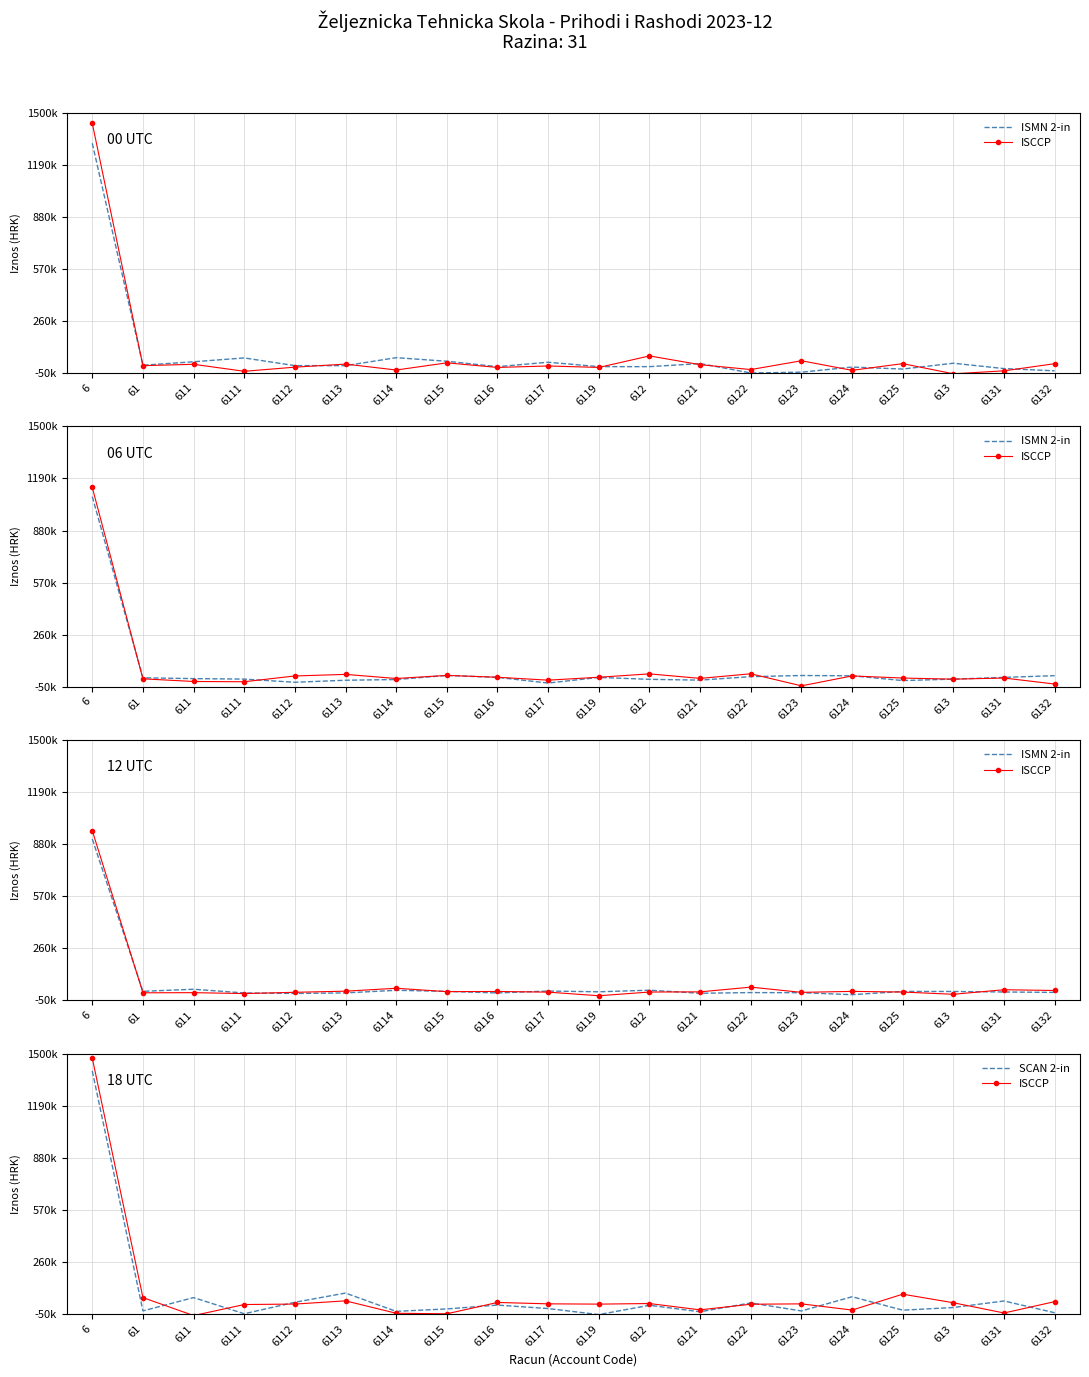

Reading left to right, extract all data points from this chart.

ISMN 2-in: 911139.0	3914.9	16201.5	-5681.6	-8863.2	-5500.5	10035.2	3604.0	-5807.5	5626.7	1064.2	10618.8	-7696.3	-3592.0	-4298.5	-16043.9	3246.2	2861.8	56.1	-2571.7
ISCCP: 1474012.1	47896.2	-58901.3	6765.3	9522.6	28647.5	-45324.3	-48384.1	19125.0	10882.1	9178.5	12694.5	-24917.4	8510.2	10738.7	-26175.2	68365.6	17362.2	-43651.7	24057.4
SCAN 2-in: 1397419.9	-31153.8	48057.0	-48024.6	20104.6	75040.7	-33933.8	-19400.2	3413.9	-17248.1	-53122.7	2348.8	-36392.4	16224.3	-31497.7	53097.7	-26832.7	-11033.2	27869.5	-42167.0